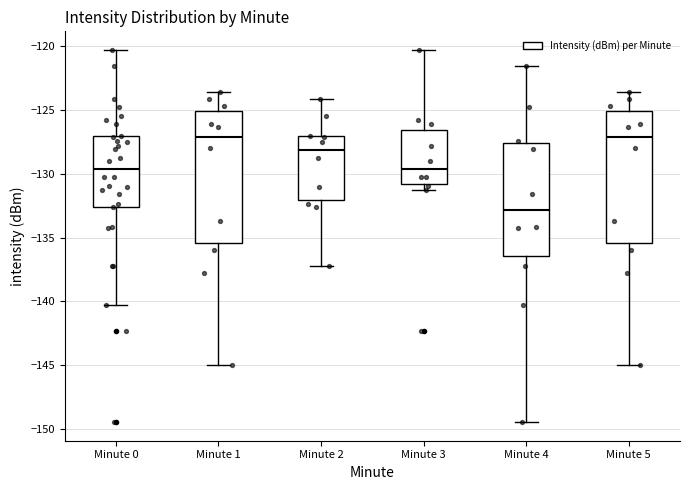

Where does the lower whisker of the box for Minute 1 end on the y-axis? The values are not printed on the chart, so give them approximately, as read against the axis.

-145.0